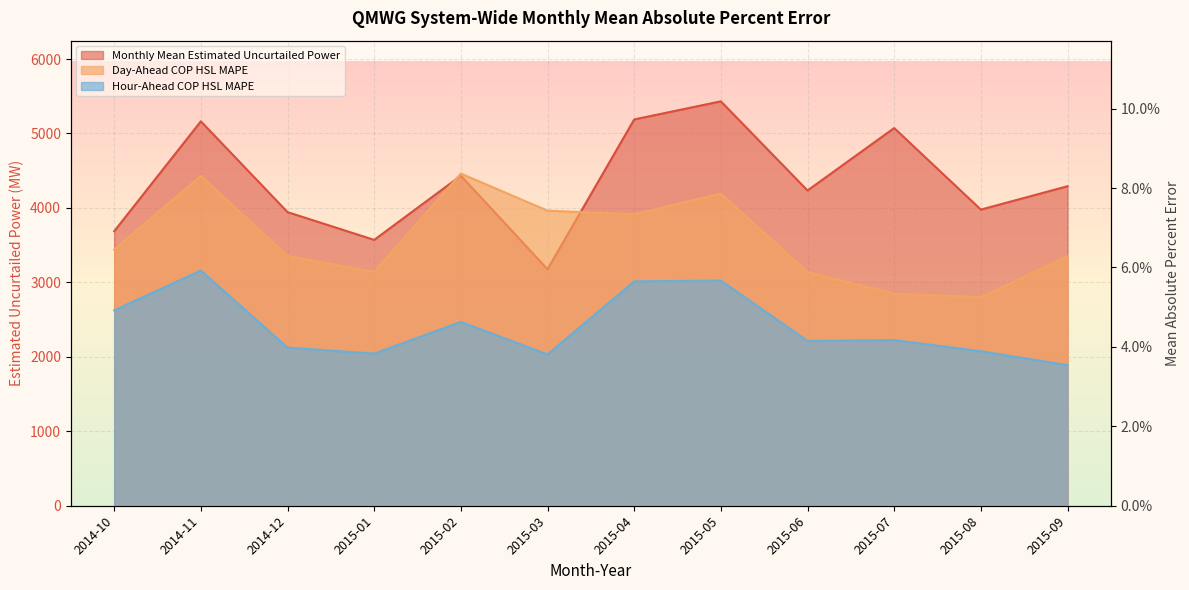

True or false: Hour-Ahead COP HSL and Monthly Mean Estimated Uncurtailed Power cross at least once.

False